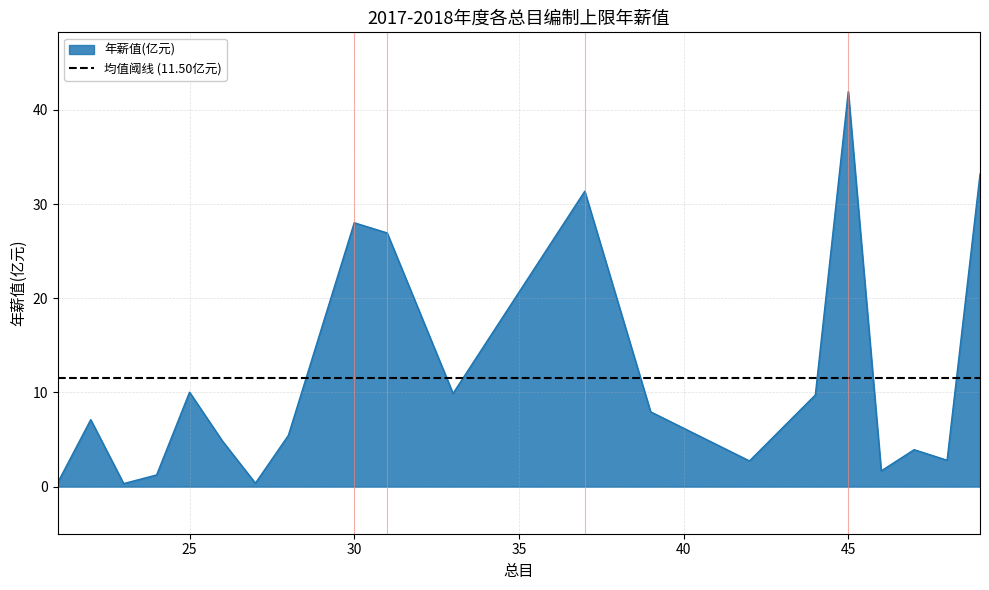

What is the difference between the maximum and second lowest values?

41.6